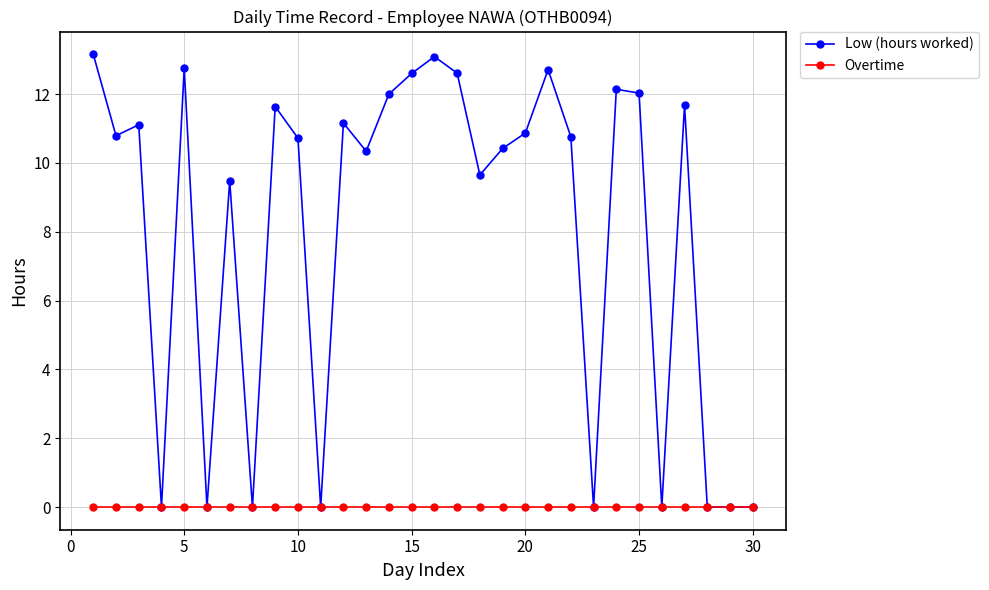

Count the number of data series in this chart.

2